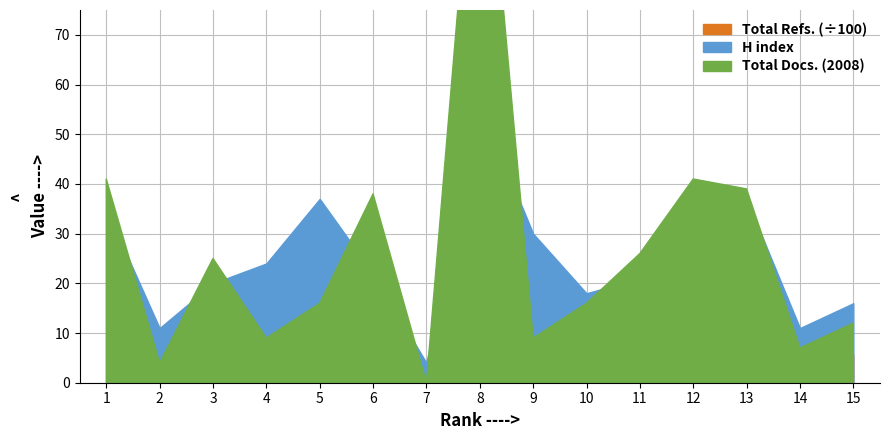

What are all the series names shown in the legend?

H index, Total Docs. (2008), Total Refs.